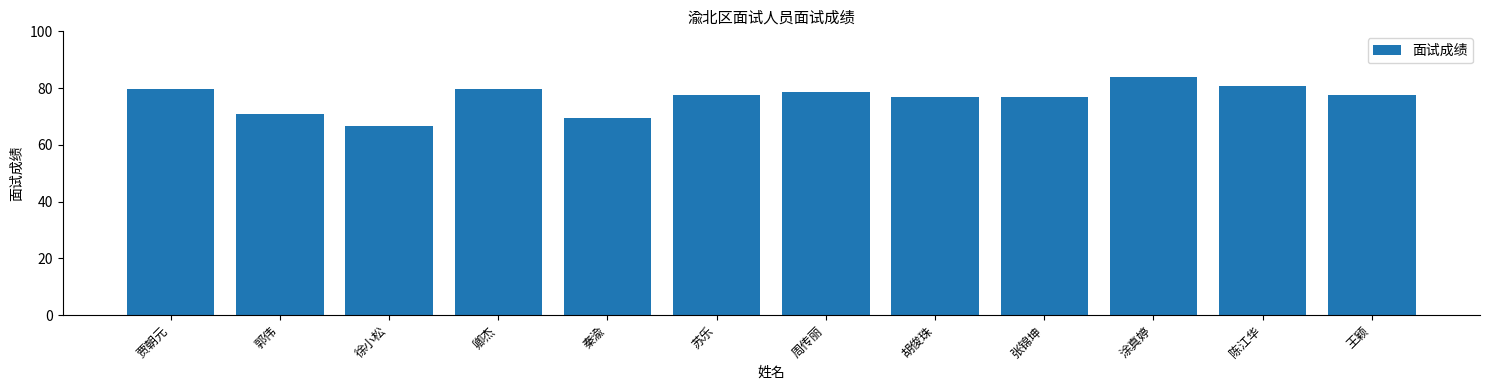

What is the label of the 12th bar from the left?

王颖